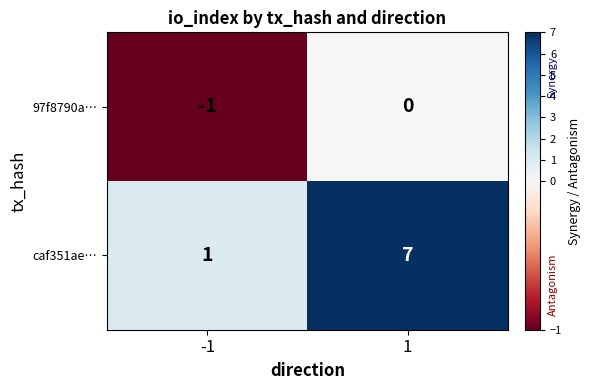

Which series has the largest range (max minus min)?

caf351ae…